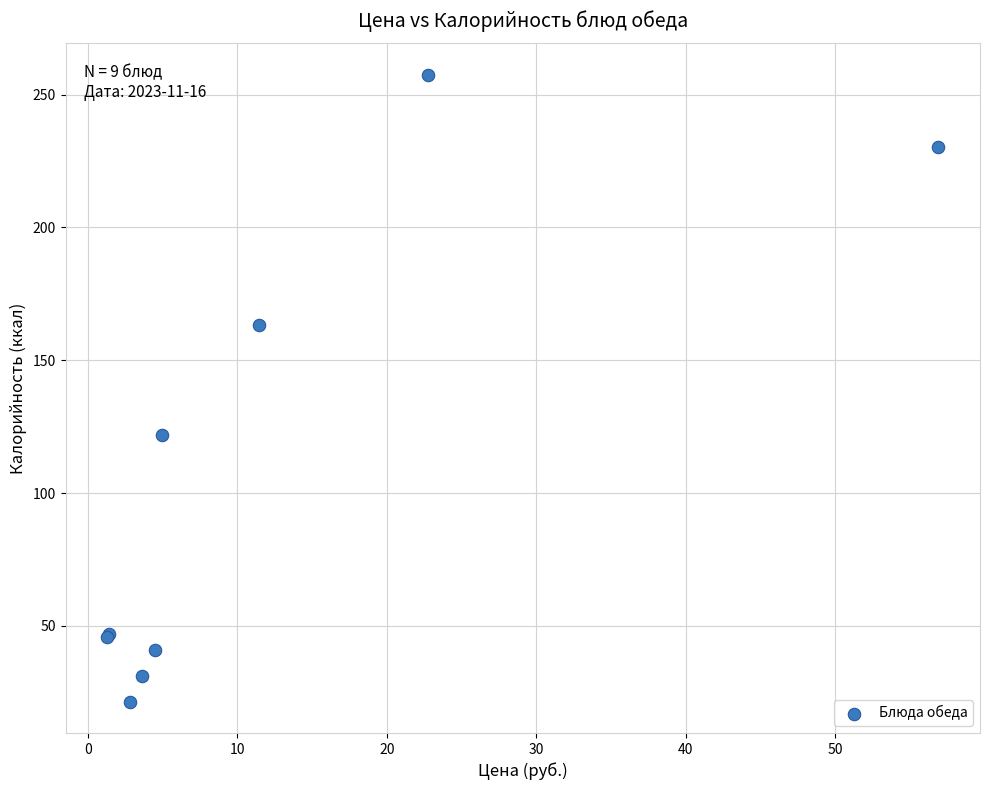

What Y value in the scatter plot is closest to 139?

122.0